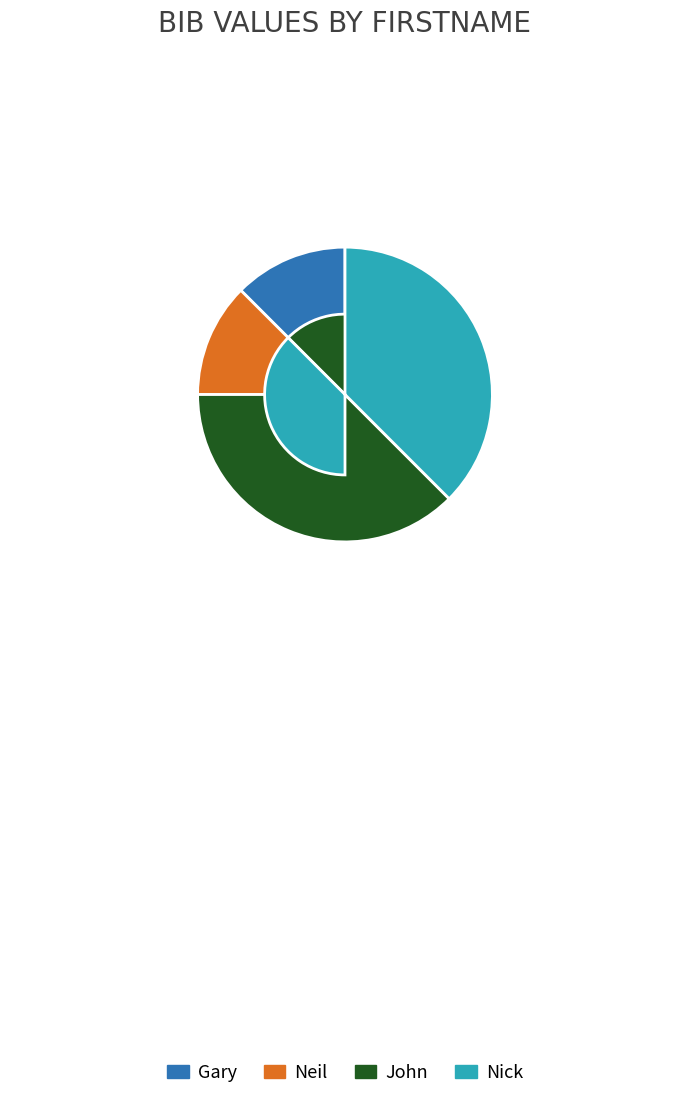

True or false: John accounts for 38% of the total.

True